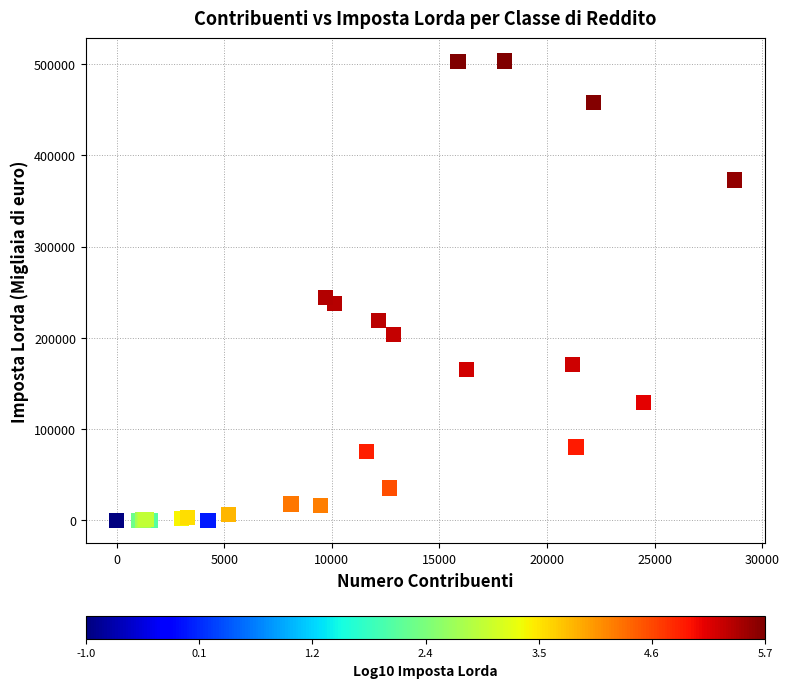

What Y value in the scatter plot is closest to 251647?

244555